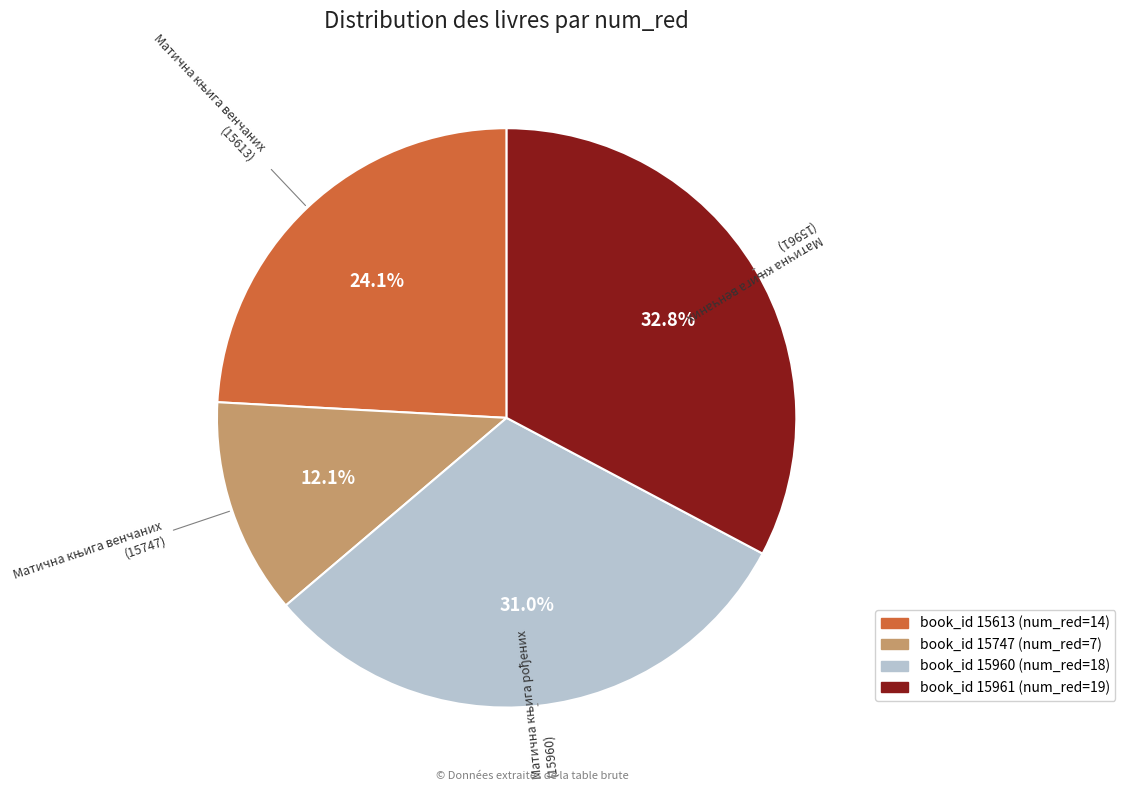

Does any single category account for the majority?

No